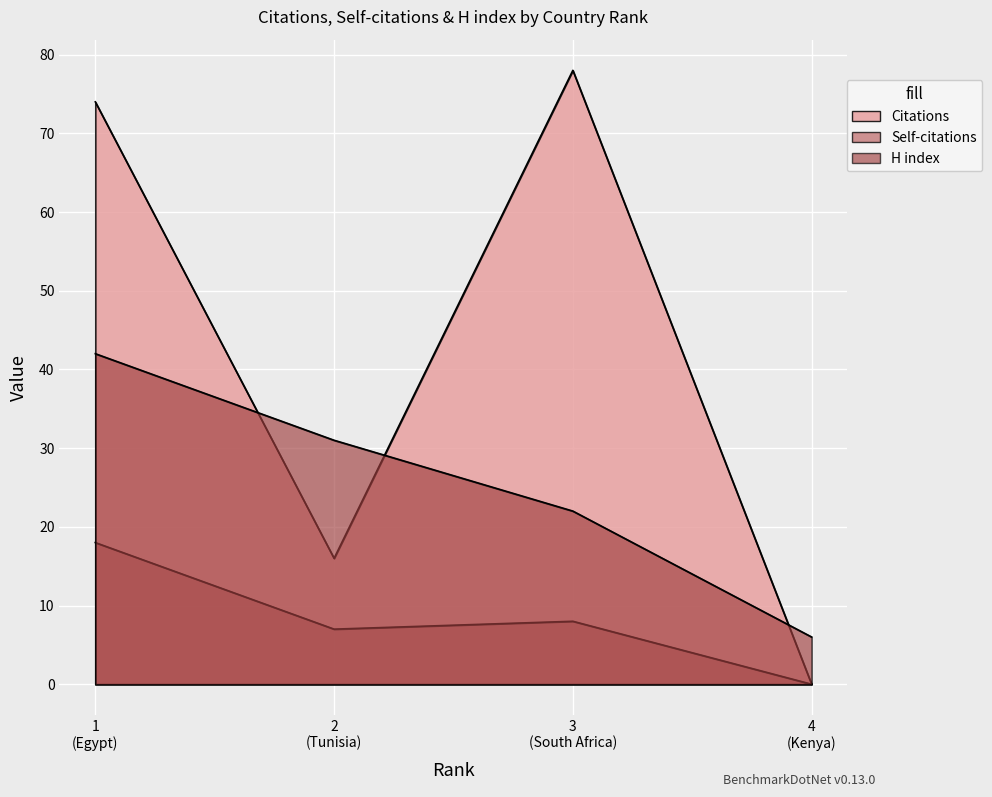

At which category does the chart reach its minimum across all series?

4 (Kenya)